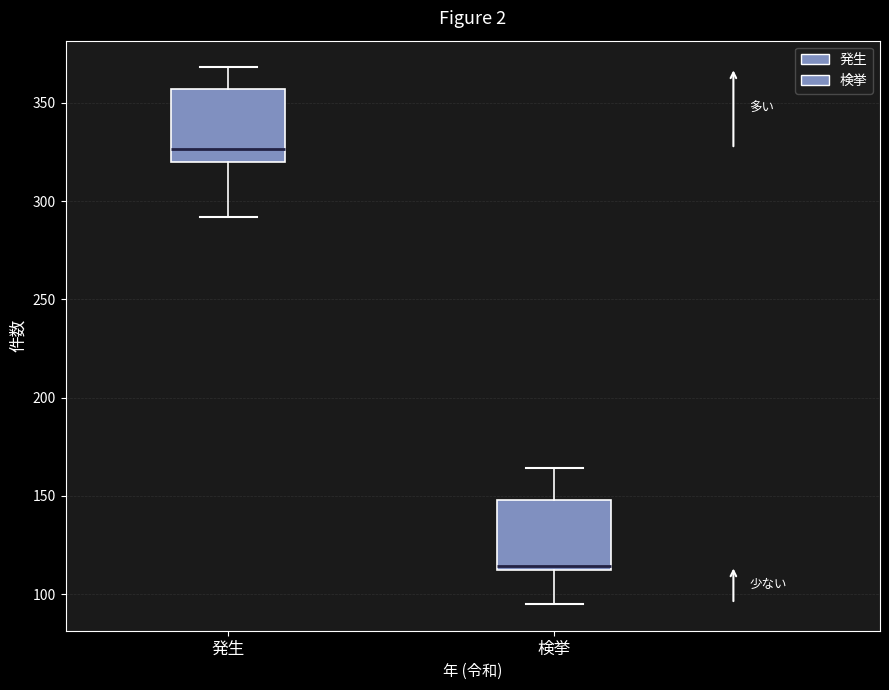

Reading left to right, transcribe this box plot: for each box, give where its median line is, the range the box spans, and where its two whiskers end, as read against the y-axis. The values are not printed on the chart, so give them approximately, as read against the axis.

発生: median 325, box 320 to 355, whiskers 290 to 370
検挙: median 115 (just above the box's lower edge), box 115 to 150, whiskers 95 to 165